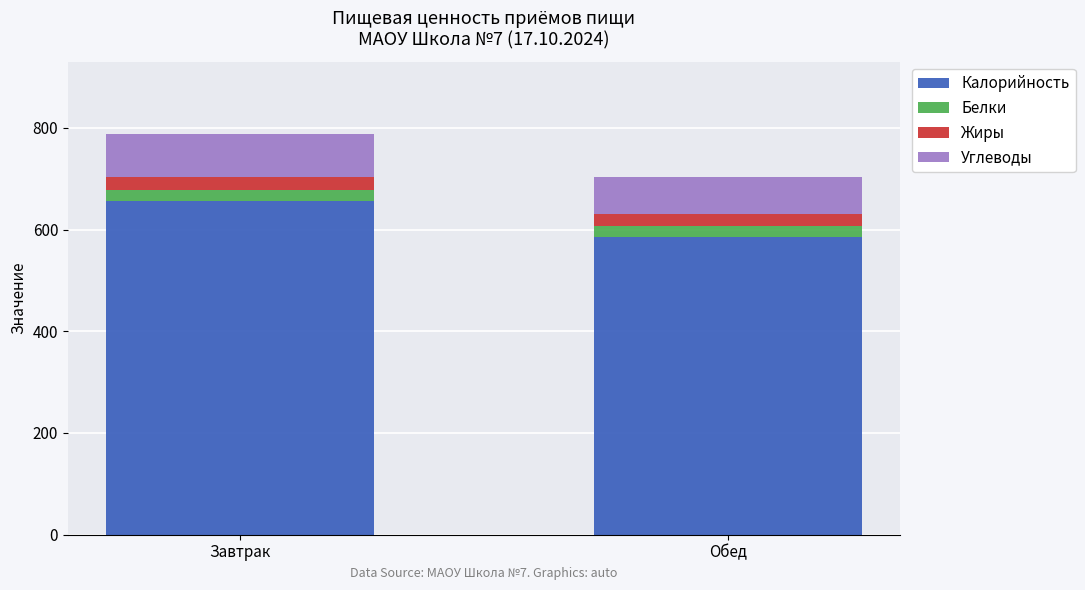

Is it true that Калорийность equals 585 at Обед?

True